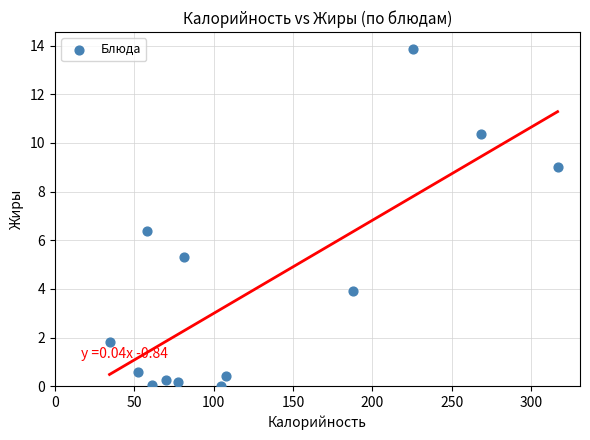

What is the range of Y values (max minus min)?

13.9